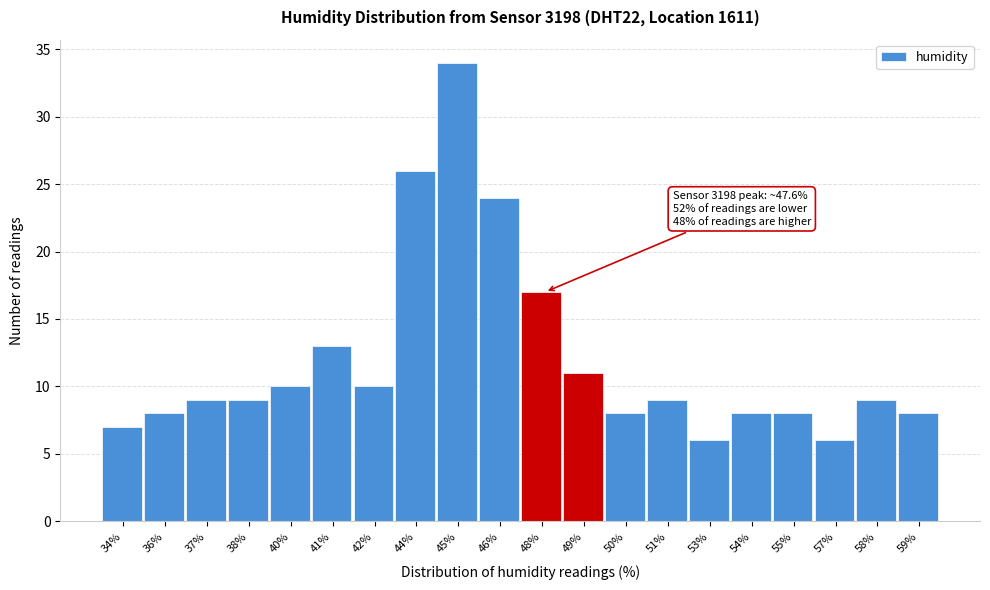

Reading left to right, transcribe all the data shown in this chart.

34%=7	36%=8	37%=9	38%=9	40%=10	41%=13	42%=10	44%=26	45%=34	46%=24	48%=17	49%=11	50%=8	51%=9	53%=6	54%=8	55%=8	57%=6	58%=9	59%=8